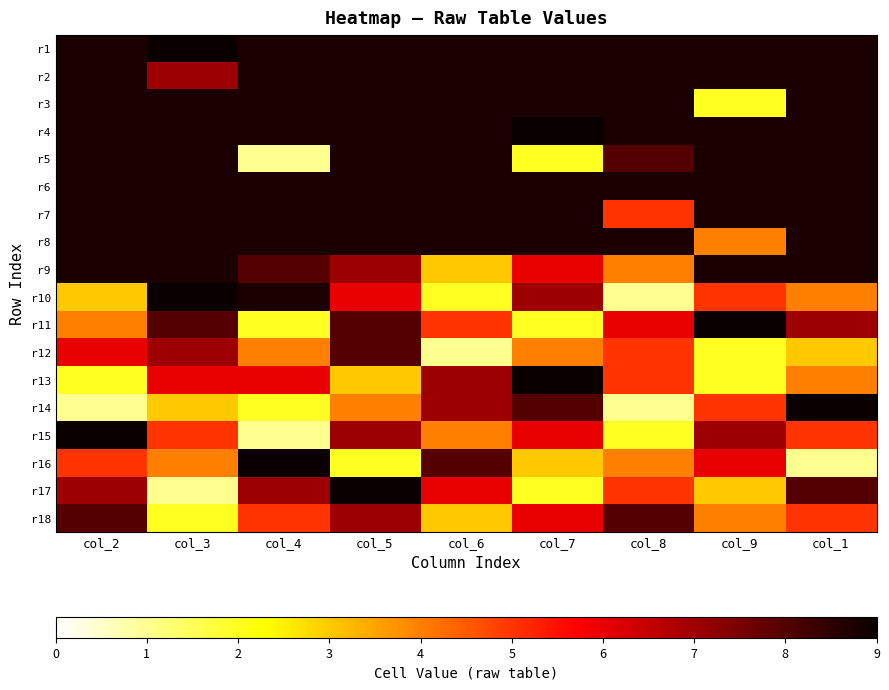

How many data points in r15 are above 5?

4